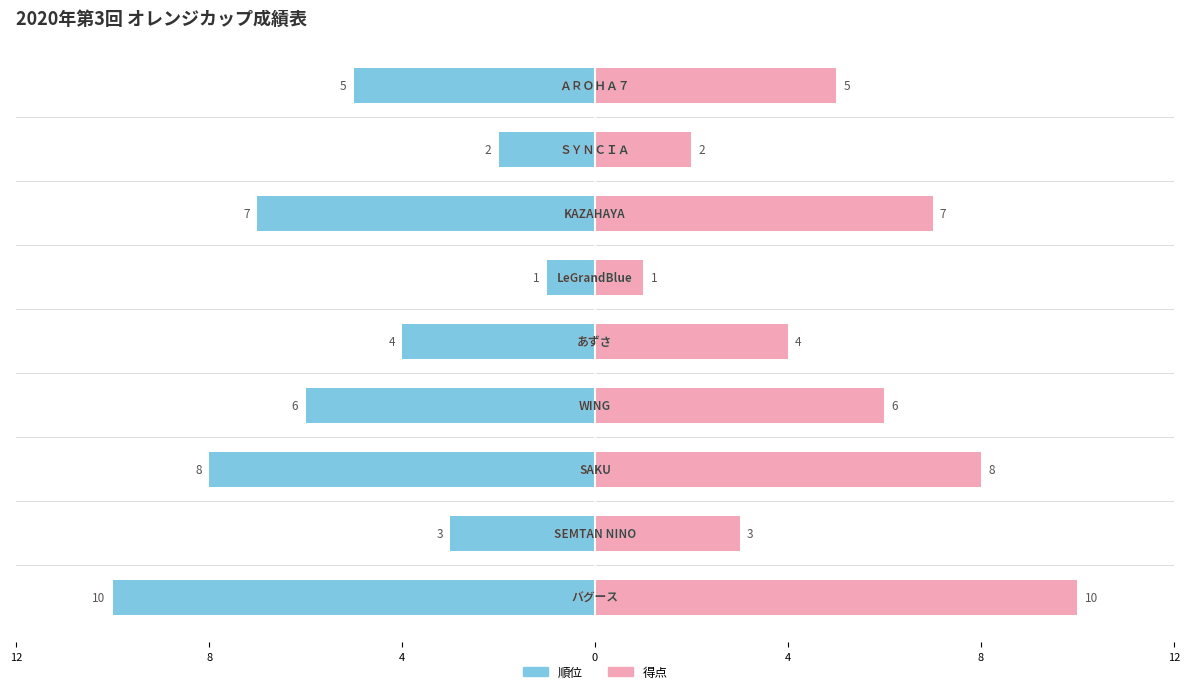

Which has a higher value, 8 or 0?

8